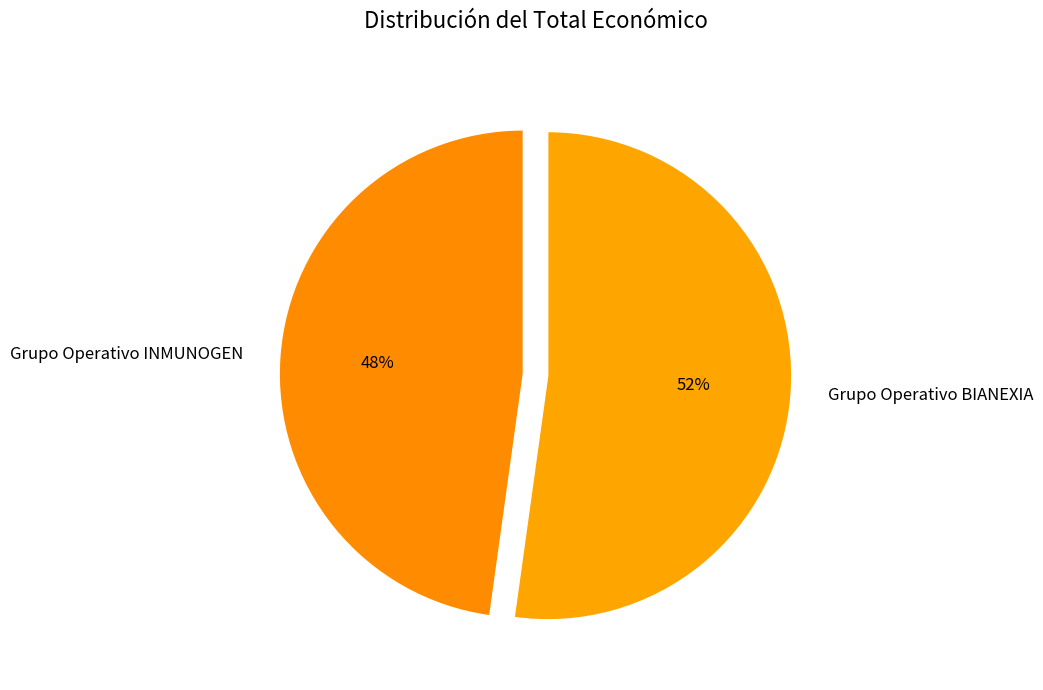

To the nearest percent, what is the difference between the largest and smallest slice percentages?

4%